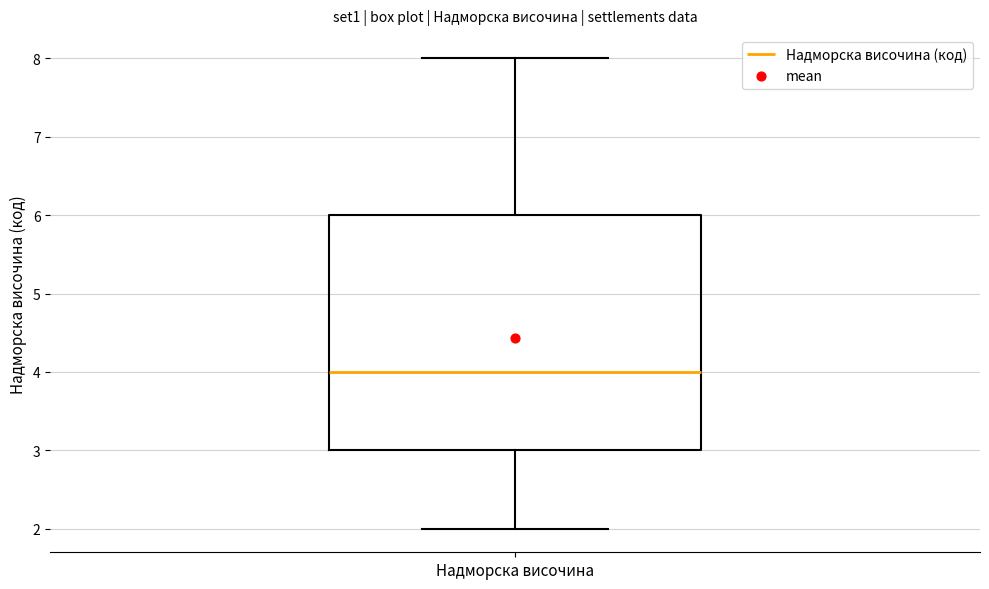

Read this box plot against the y-axis: the position of the median line, the range covered by the box, and the ends of both whiskers. The values are not printed on the chart, so give them approximately, as read against the axis.

median 4, box 3 to 6, whiskers 2 to 8